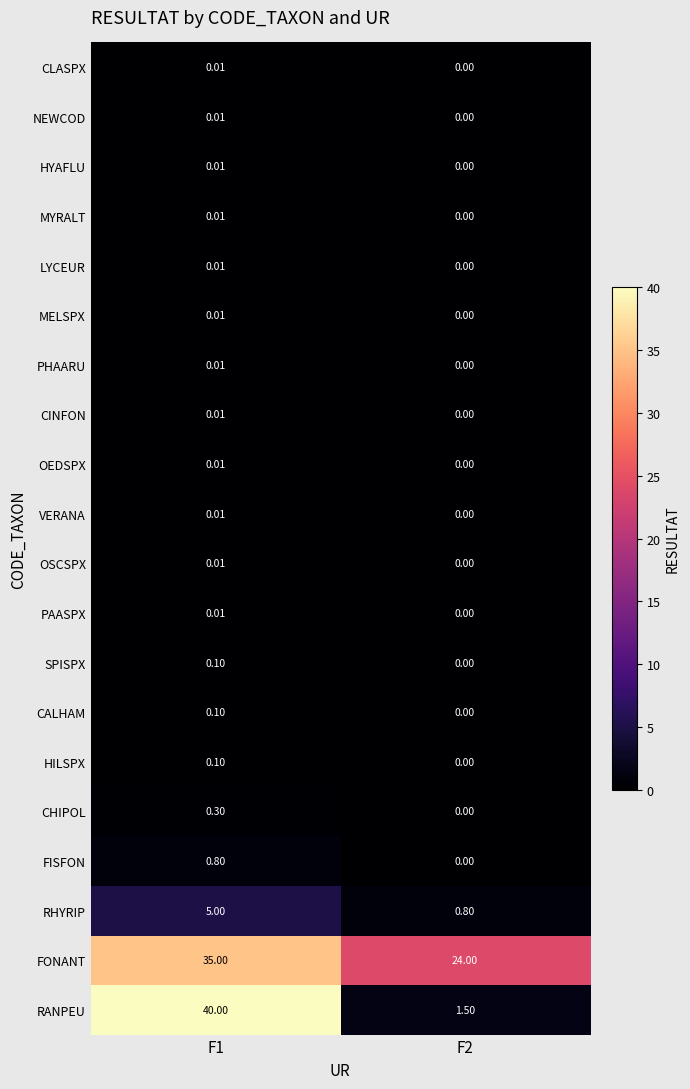

Is the value of CHIPOL at F1 greater than the value of MELSPX at F1?

Yes